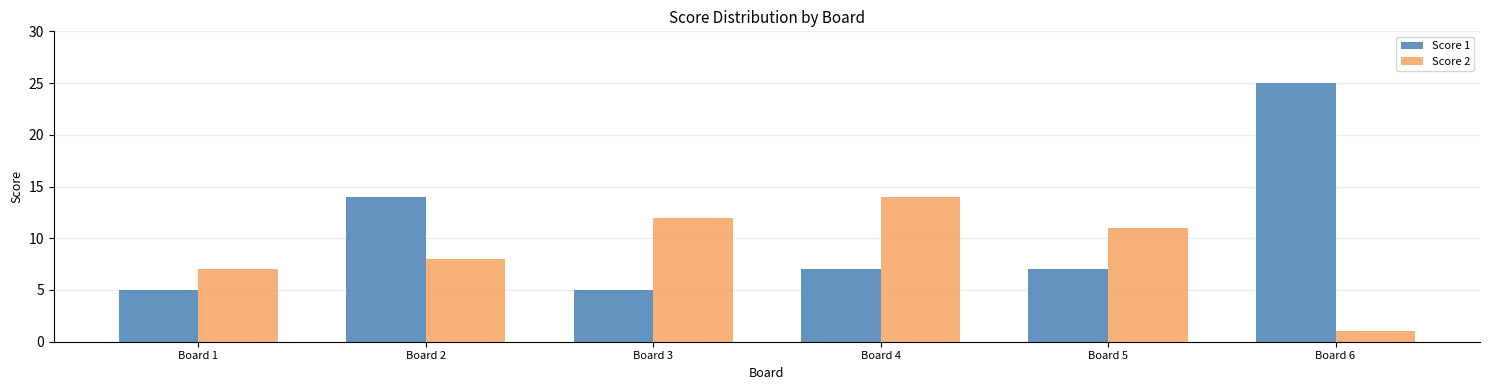

Is it true that Score 1 equals 8 at Board 1?

False